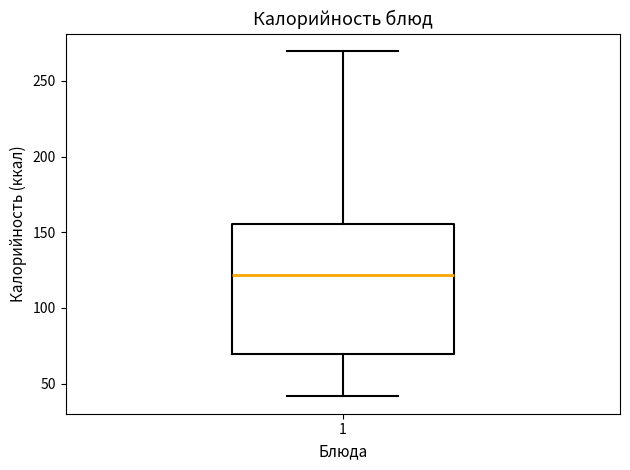

Transcribe this box plot: give where the median line is, the range the box spans, and where the two whiskers end, as read against the y-axis. The values are not printed on the chart, so give them approximately, as read against the axis.

median 120, box 70 to 155, whiskers 40 to 270